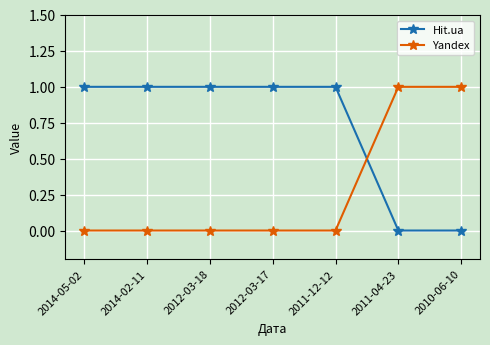

Reading right to left, list all the values displayed in this chart.

Hit.ua: 2010-06-10=0	2011-04-23=0	2011-12-12=1	2012-03-17=1	2012-03-18=1	2014-02-11=1	2014-05-02=1
Yandex: 2010-06-10=1	2011-04-23=1	2011-12-12=0	2012-03-17=0	2012-03-18=0	2014-02-11=0	2014-05-02=0